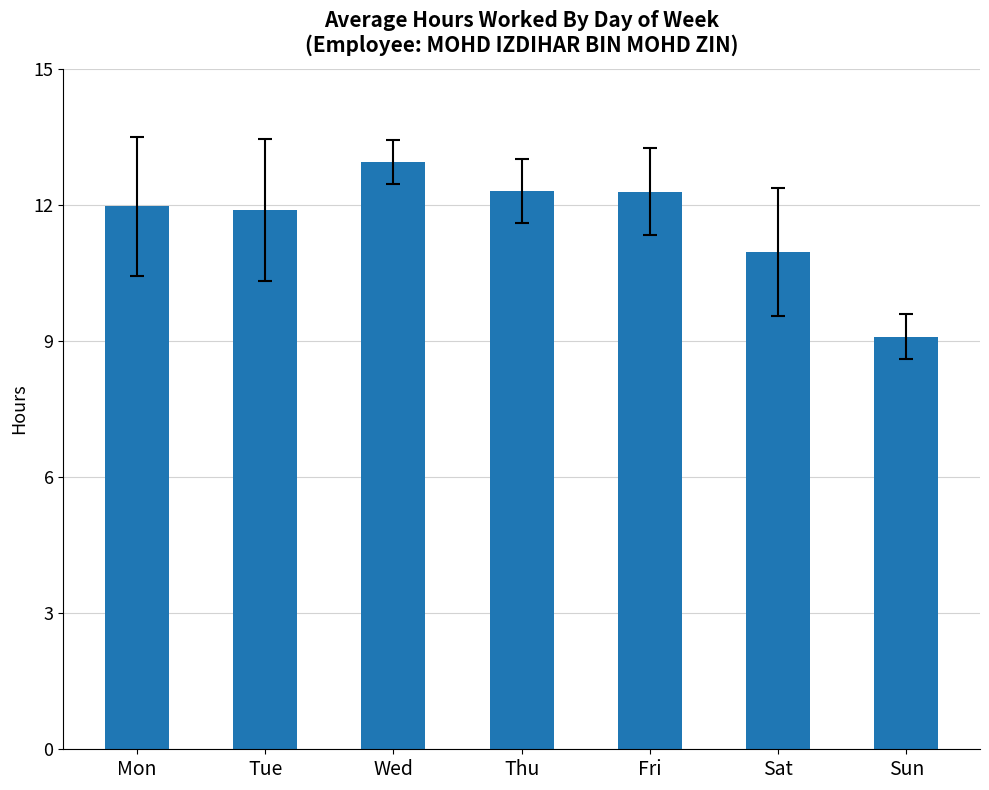

What is the ratio of the value at Tue to the value at Thu?

1.0